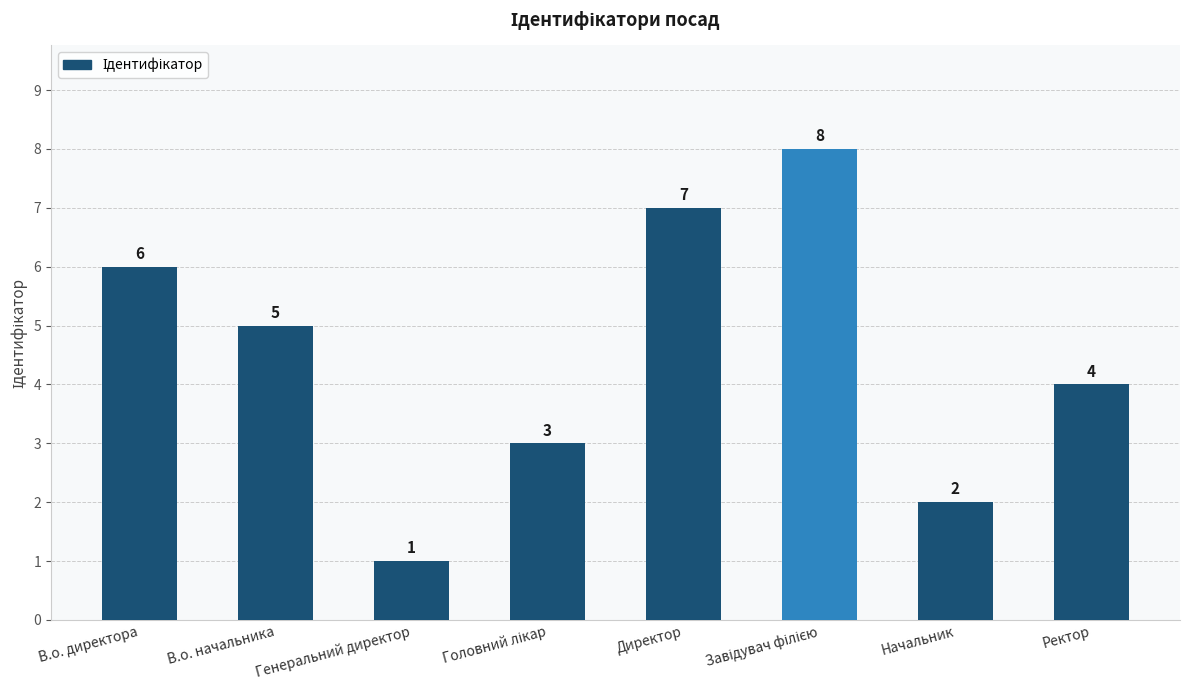

What is the difference between the maximum and minimum values?

7